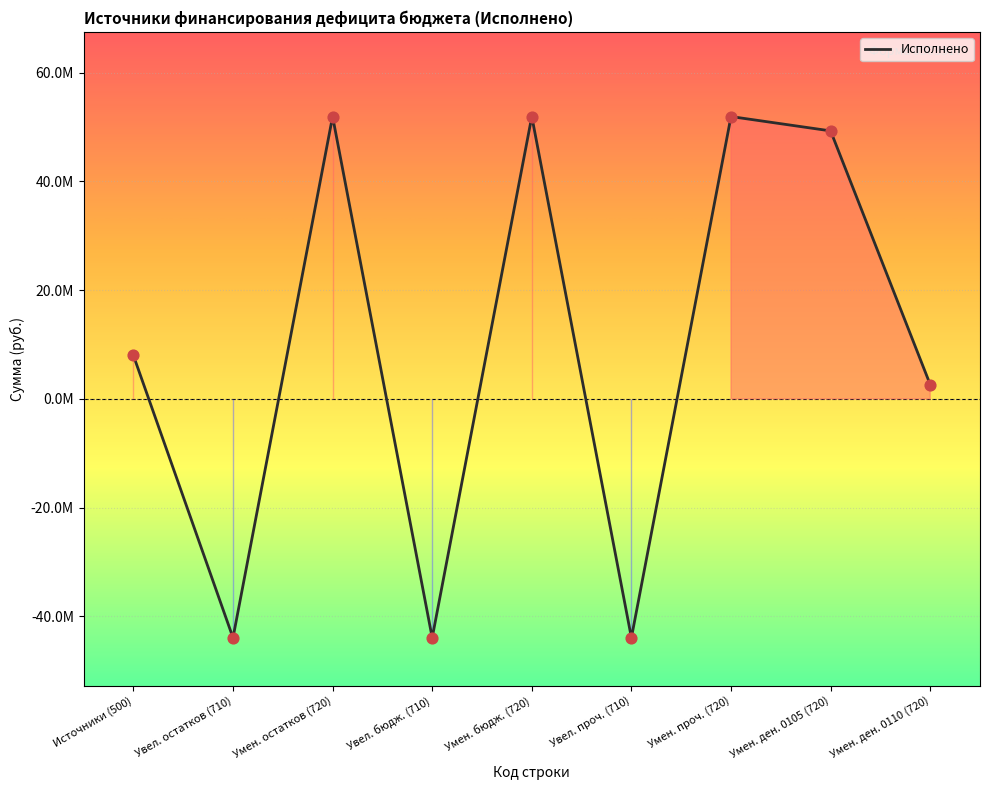

Is this an area chart (filled region under the line)?

Yes